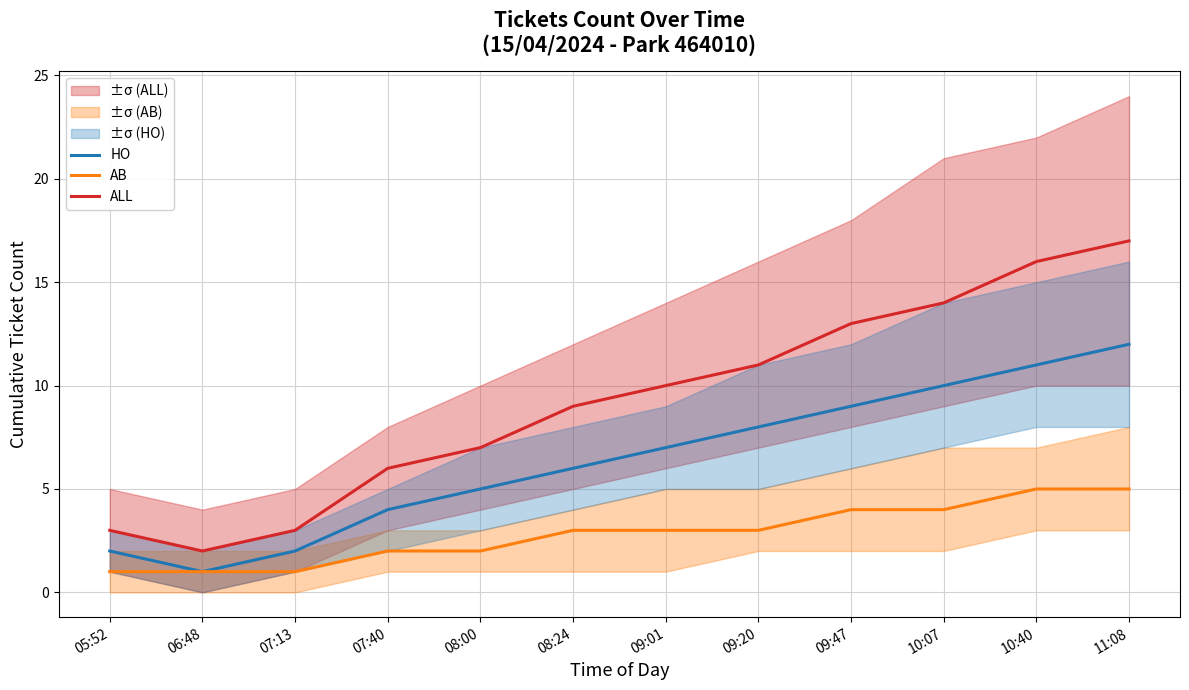

What is the minimum value shown in the chart?

1